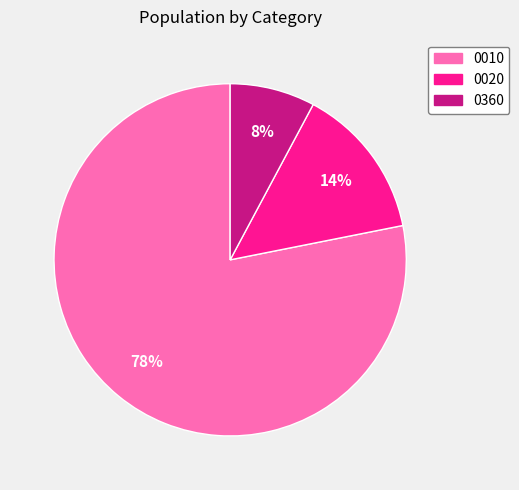

To the nearest percent, what portion does 0010 represent?

78%